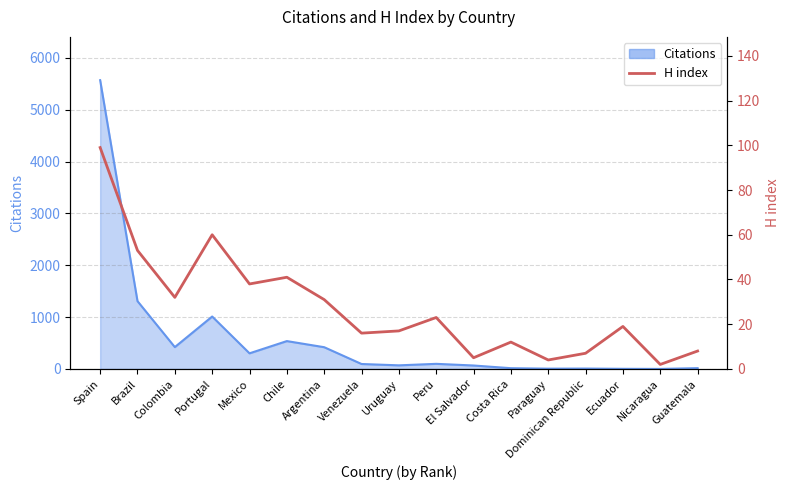

Does the chart have visible grid lines?

Yes